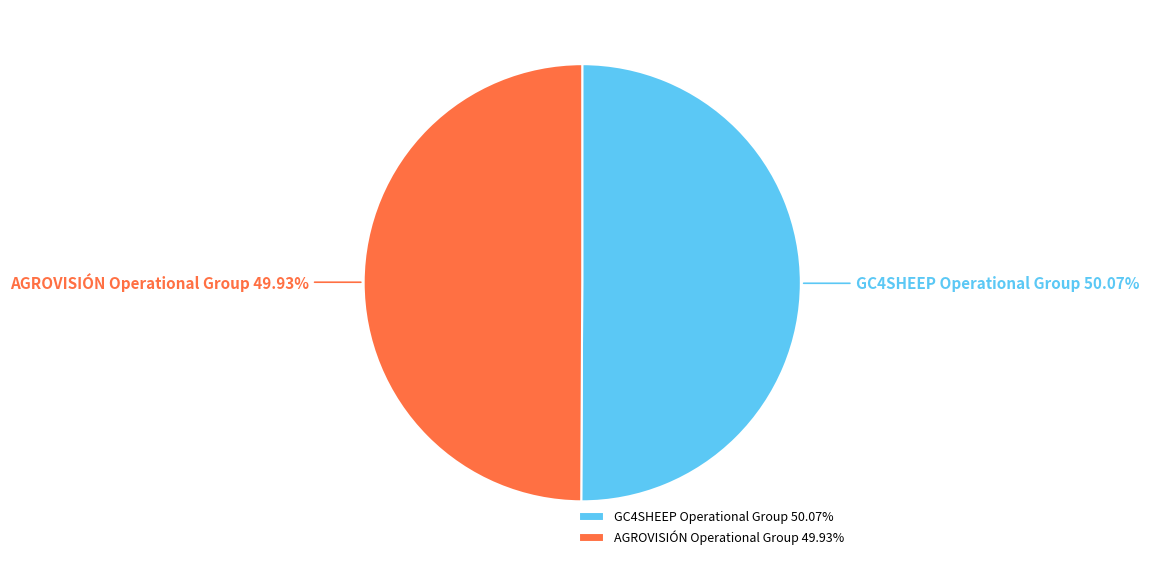

What percentage is NOT represented by AGROVISIÓN Operational Group?

50.1%